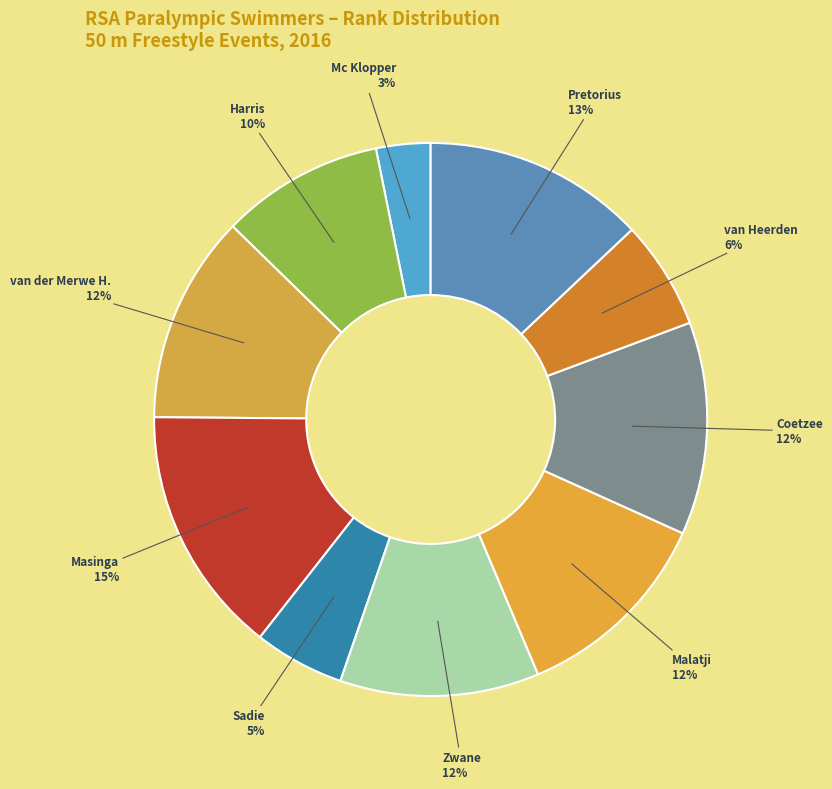

Do Coetzee and Mc Klopper together represent more than half of the pie?

No